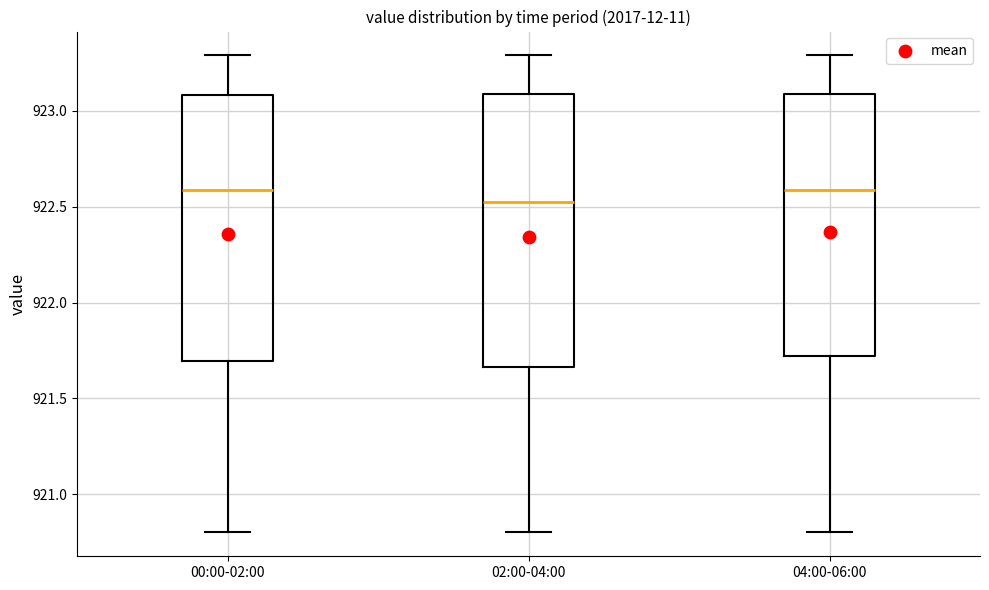

Reading left to right, read every box against the y-axis: the position of its median line, the range the box covers, and the ends of its whiskers. The values are not printed on the chart, so give them approximately, as read against the axis.

00:00-02:00: median 922.60, box 921.70 to 923.10, whiskers 920.80 to 923.30
02:00-04:00: median 922.55, box 921.65 to 923.10, whiskers 920.80 to 923.30
04:00-06:00: median 922.60, box 921.70 to 923.10, whiskers 920.80 to 923.30